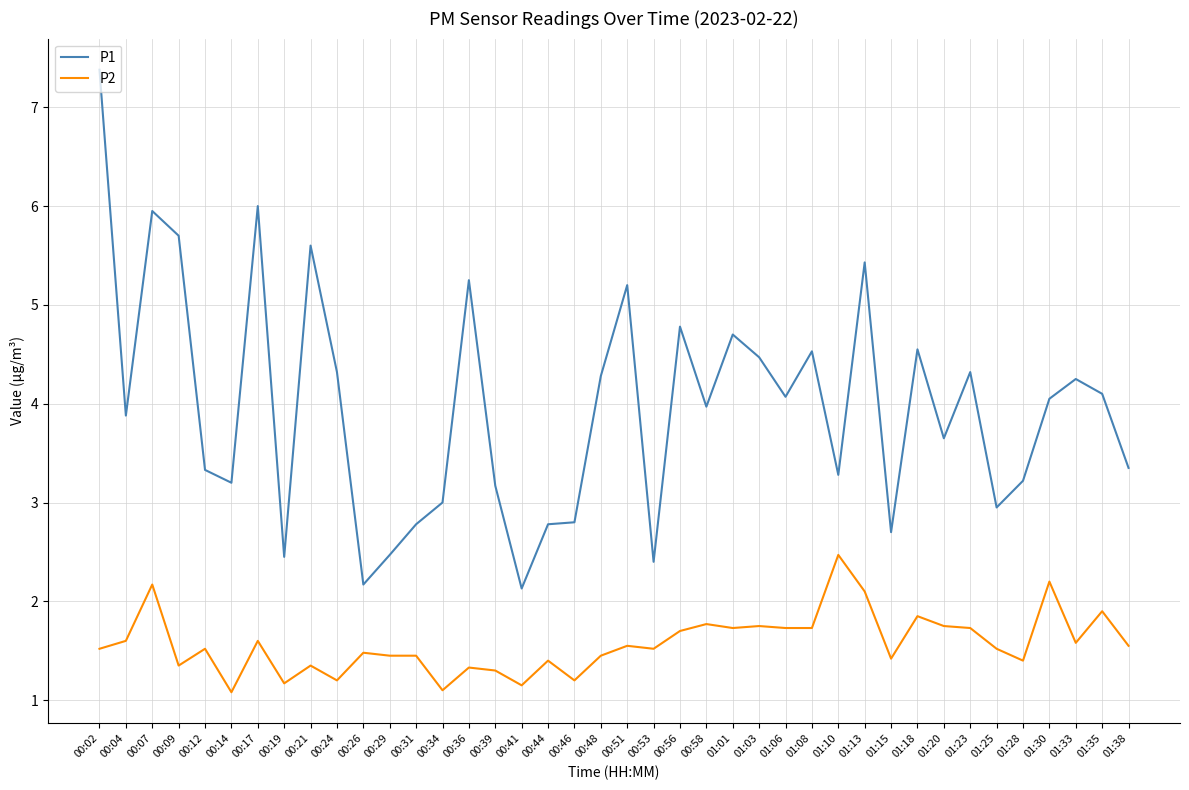

What position from the right is 00:34?

27